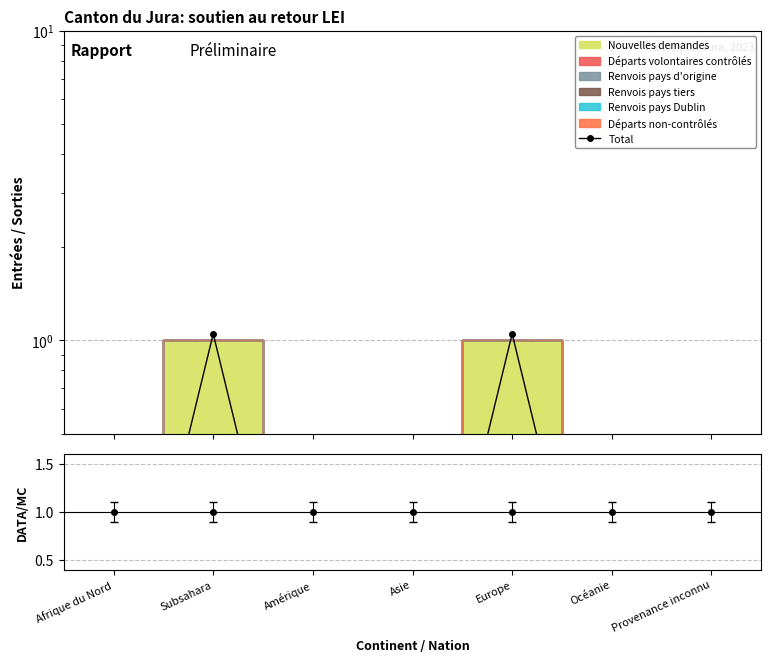

Rank the categories by value from lowest to highest.

Afrique du Nord, Amérique, Asie, Océanie, Provenance inconnu, Subsahara, Europe